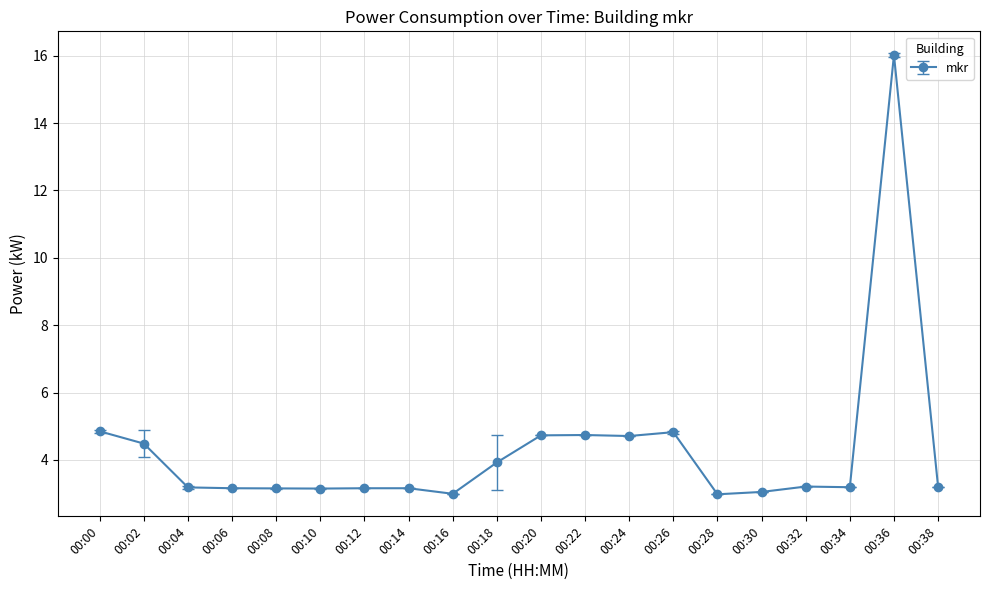

Which label corresponds to the largest value in the chart?

00:36